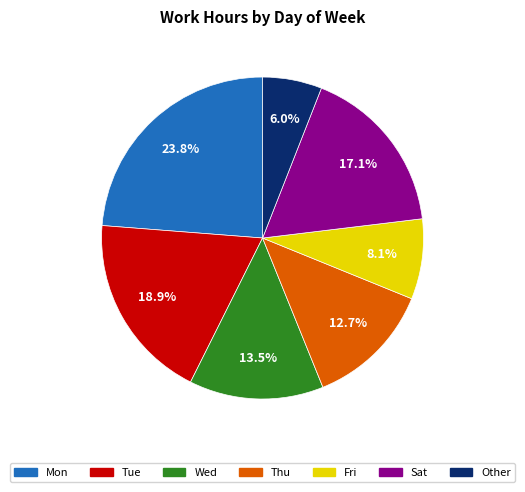

What percentage is the Other slice, to the nearest percent?

6%